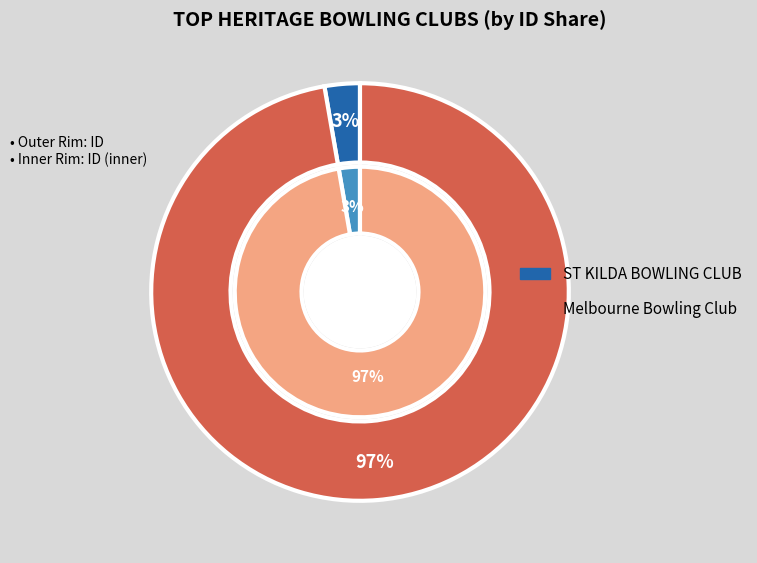

Count the number of slices in the pie.

2